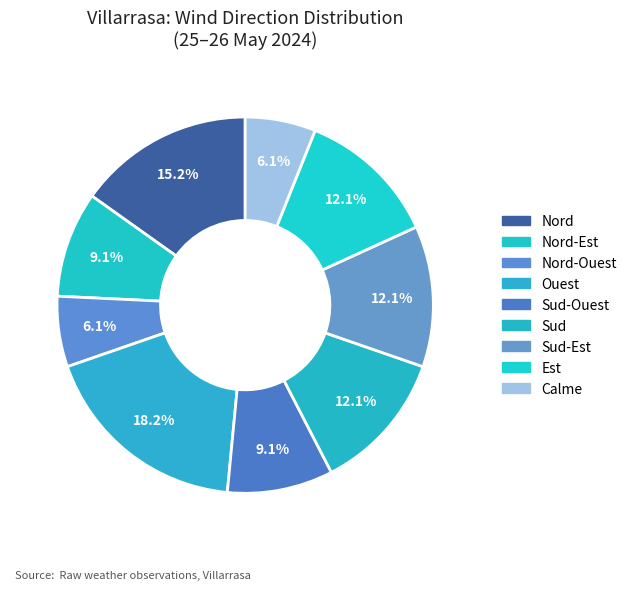

How many segments does this pie chart have?

9